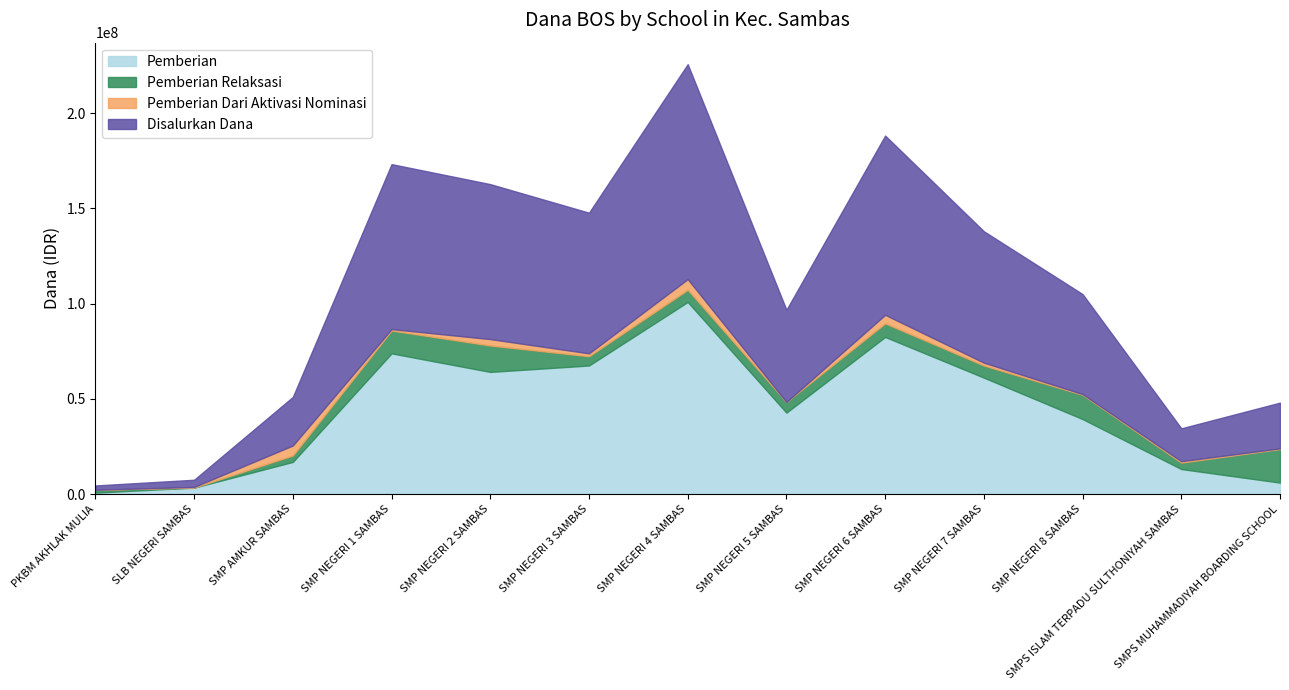

Reading left to right, transcribe all the data shown in this chart.

Pemberian: 750000	3375000	16875000	73875000	64125000	67500000	100875000	42750000	82500000	61125000	39375000	13125000	6000000
Pemberian Relaksasi: 1500000	0	3375000	12000000	13875000	4875000	6375000	5625000	7125000	6375000	12750000	3375000	17625000
Pemberian Dari Aktivasi Nominasi: 0	375000	5250000	750000	3375000	1500000	5625000	0	4500000	1500000	375000	750000	375000
Disalurkan Dana: 2250000	3750000	25500000	86625000	81375000	73875000	112875000	48375000	94125000	69000000	52500000	17250000	24000000